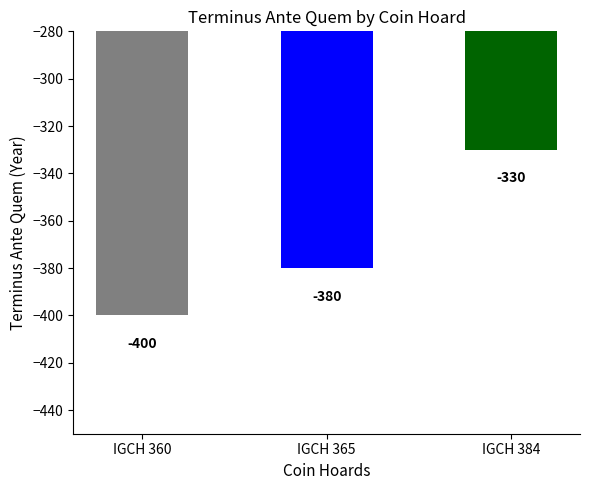

What is the minimum value shown in the chart?

-400